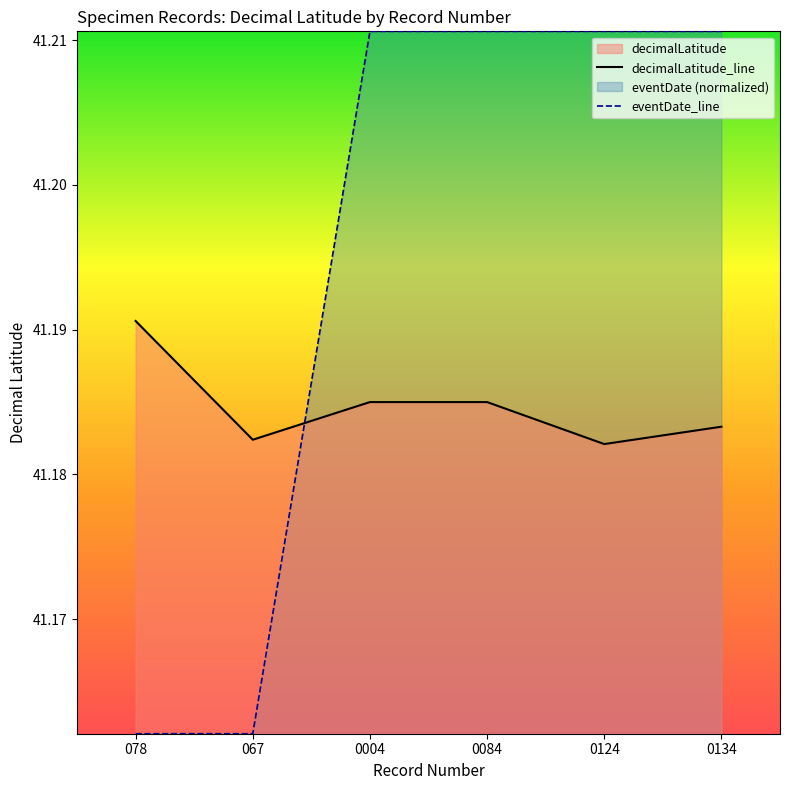

Which series has the largest range (max minus min)?

eventDate_line